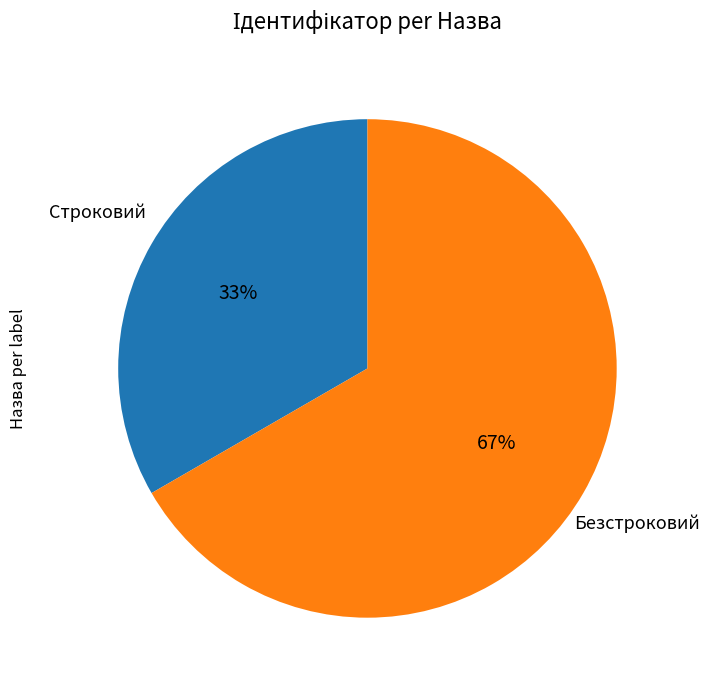

To the nearest percent, what is the average slice percentage?

50%